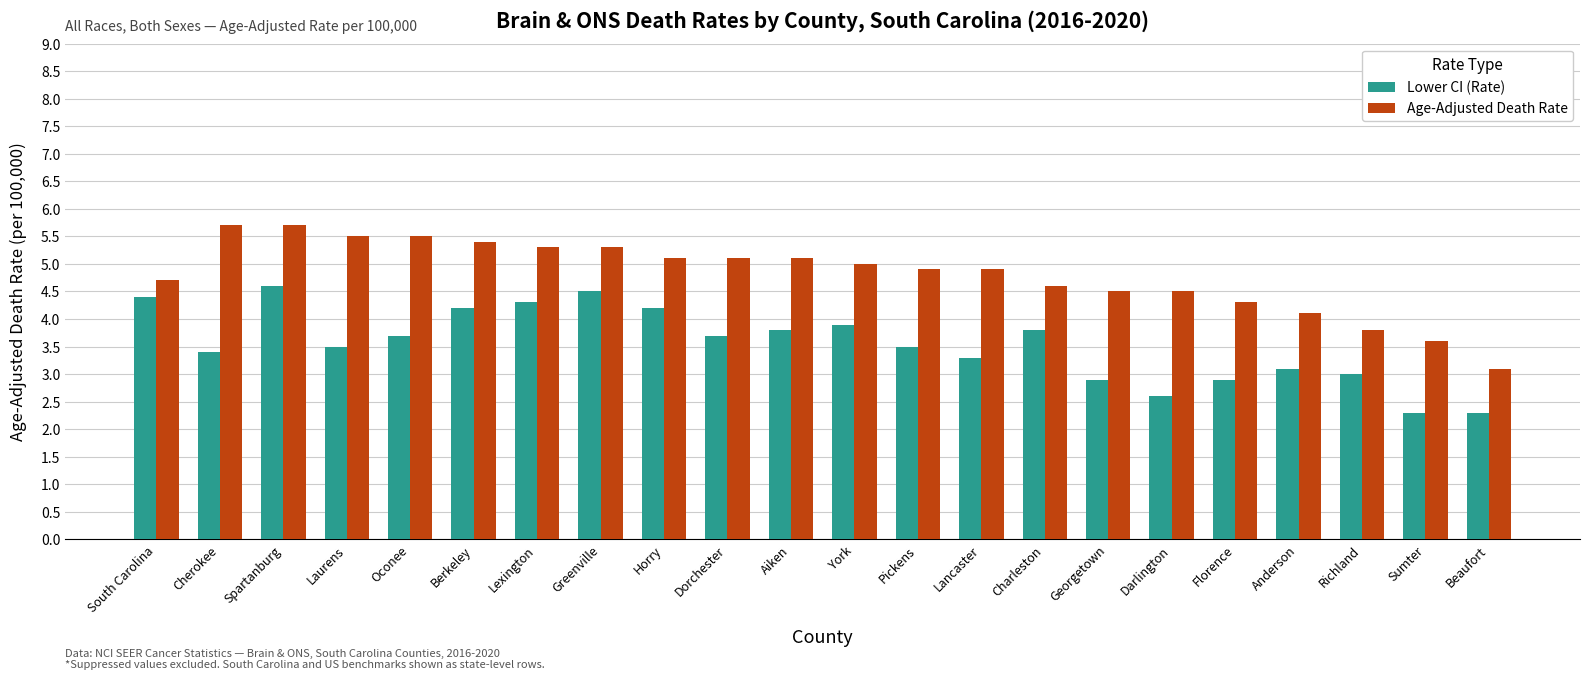

Which series has the widest spread of values?

Age-Adjusted Death Rate